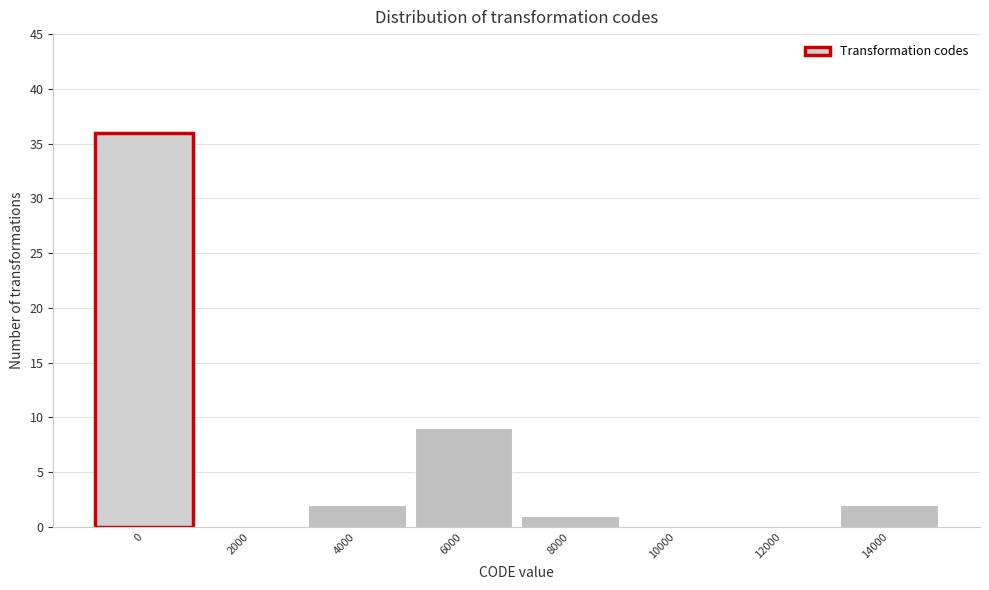

Reading right to left, extract all data points from this chart.

14000=2	12000=0	10000=0	8000=1	6000=9	4000=2	2000=0	0=36